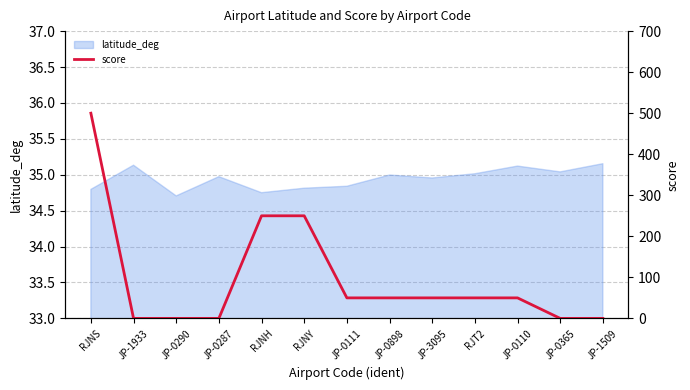

How many lines are shown in the chart?

1